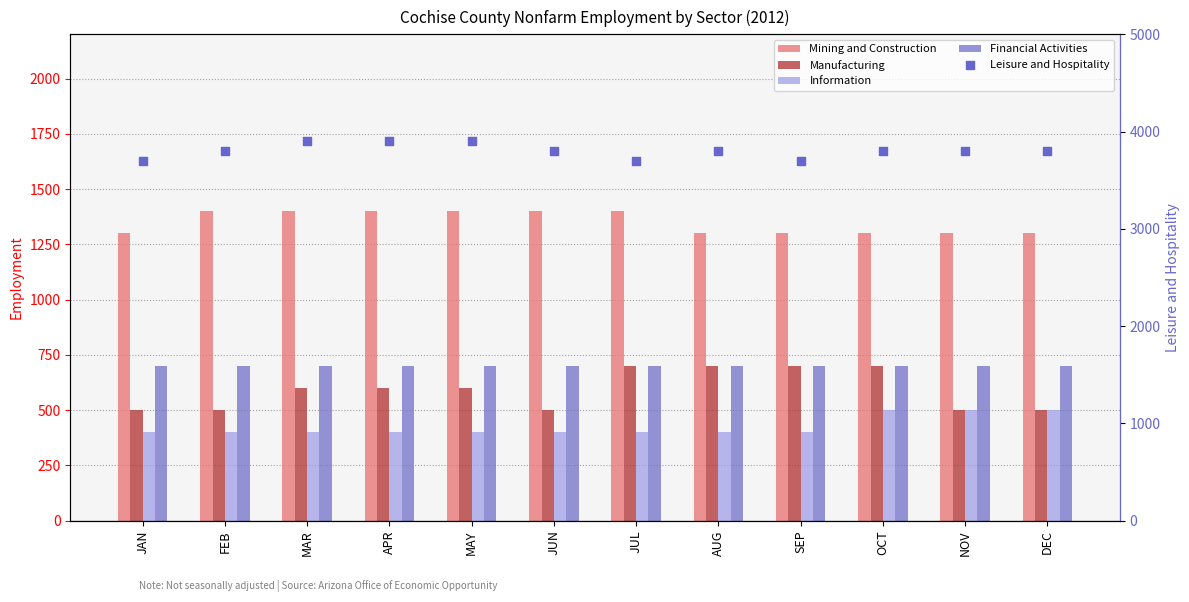

Which series contains the lowest Y value?

Information